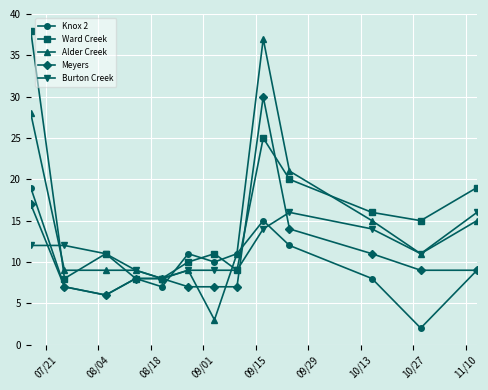

What is the lowest value of the Ward Creek series?

8